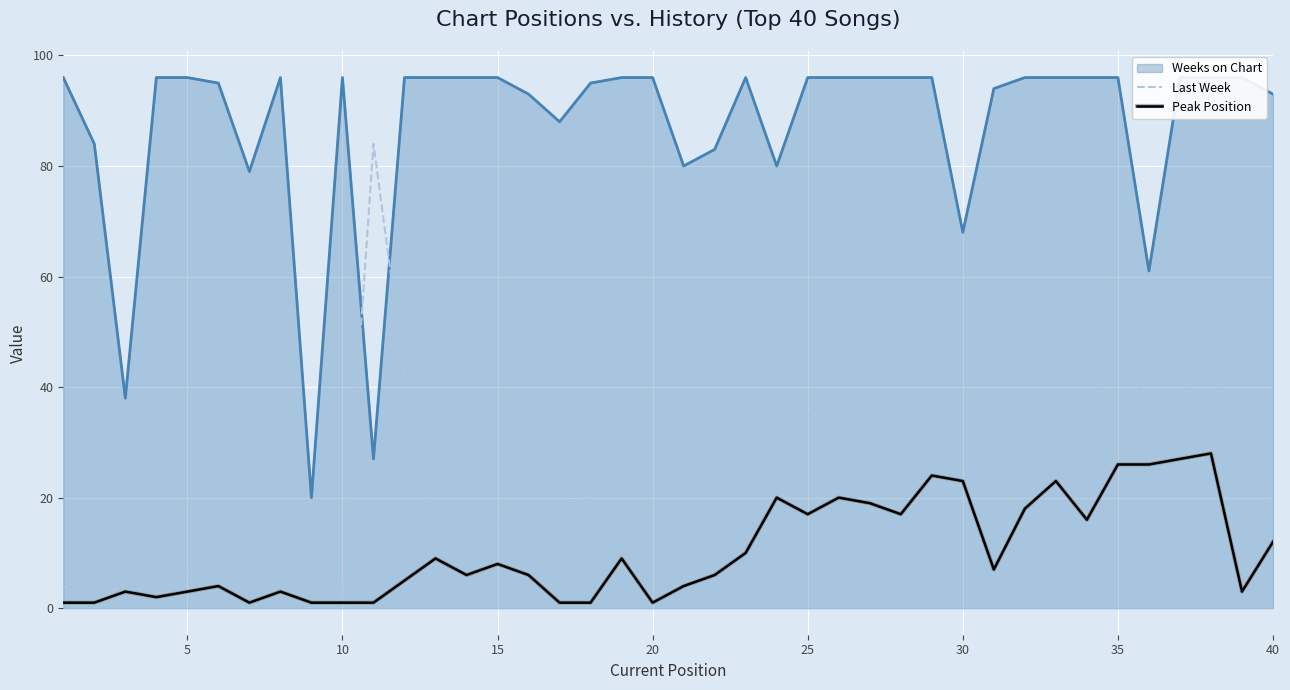

True or false: Last Week has a value of 18 at 35.

False